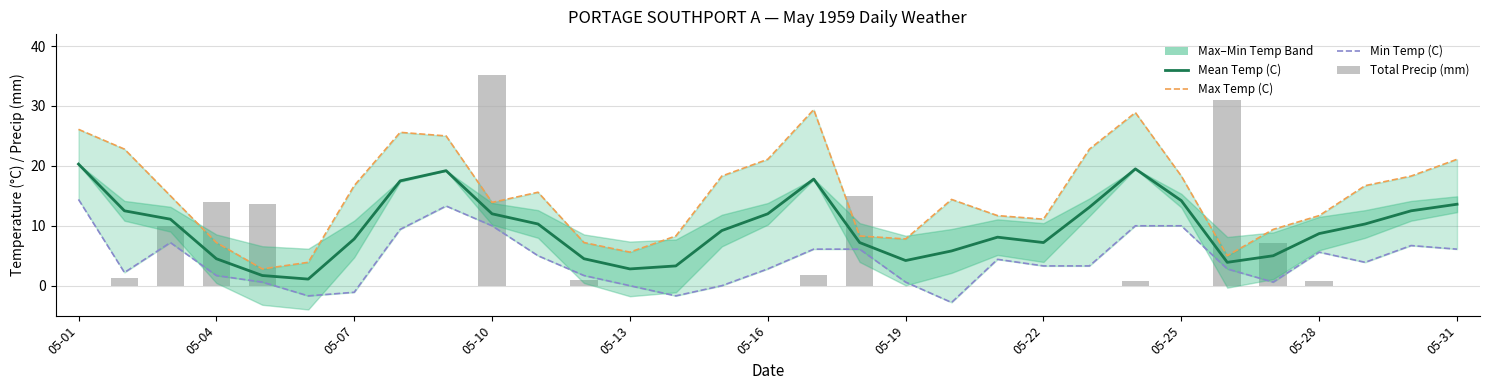

At 05-16, list the series in order from smallest to largest.

Total Precip (mm), Min Temp (C), Mean Temp (C), Max Temp (C)